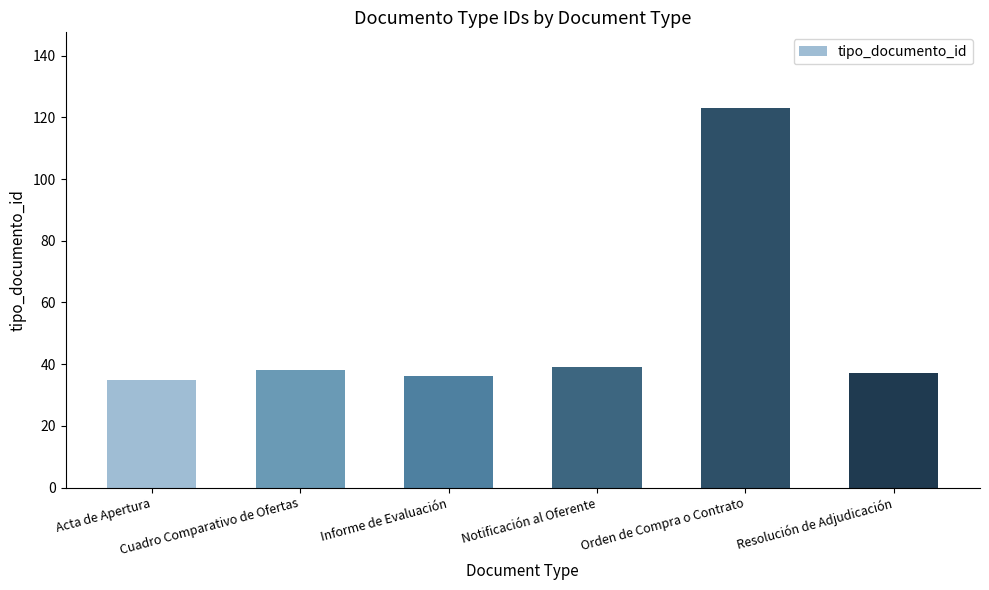

What is the minimum value shown in the chart?

35